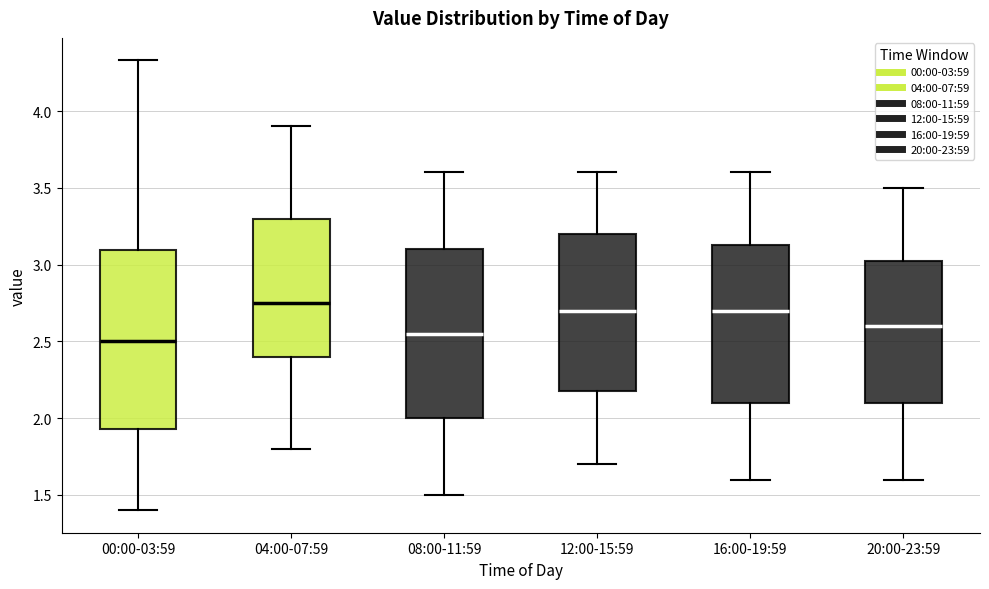

Reading left to right, read every box against the y-axis: the position of its median line, the range the box covers, and the ends of its whiskers. The values are not printed on the chart, so give them approximately, as read against the axis.

00:00-03:59: median 2.50, box 1.95 to 3.10, whiskers 1.40 to 4.35
04:00-07:59: median 2.75, box 2.40 to 3.30, whiskers 1.80 to 3.90
08:00-11:59: median 2.55, box 2.00 to 3.10, whiskers 1.50 to 3.60
12:00-15:59: median 2.70, box 2.20 to 3.20, whiskers 1.70 to 3.60
16:00-19:59: median 2.70, box 2.10 to 3.15, whiskers 1.60 to 3.60
20:00-23:59: median 2.60, box 2.10 to 3.05, whiskers 1.60 to 3.50